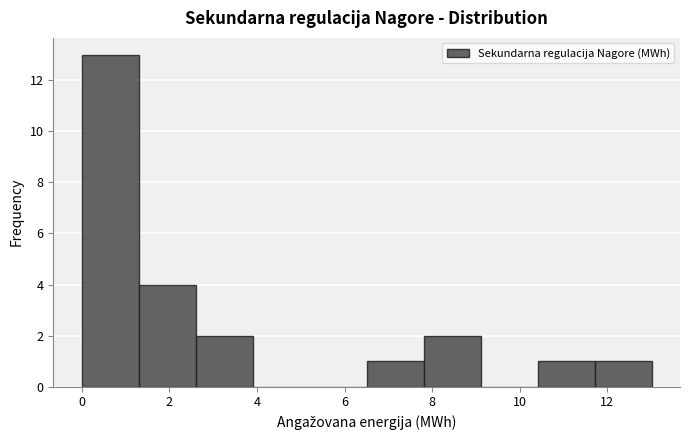

Reading left to right, transcribe this chart: for each bar, give the range it covers on the x-axis and its height. Neither the bar edges nor the heights are printed on the chart, so give them approximately, as read against the axes.

0.0 to 1.4: 13
1.4 to 2.6: 4
2.6 to 4.0: 2
4.0 to 5.2: 0
5.2 to 6.6: 0
6.6 to 7.8: 1
7.8 to 9.2: 2
9.2 to 10.4: 0
10.4 to 11.8: 1
11.8 to 13.0: 1